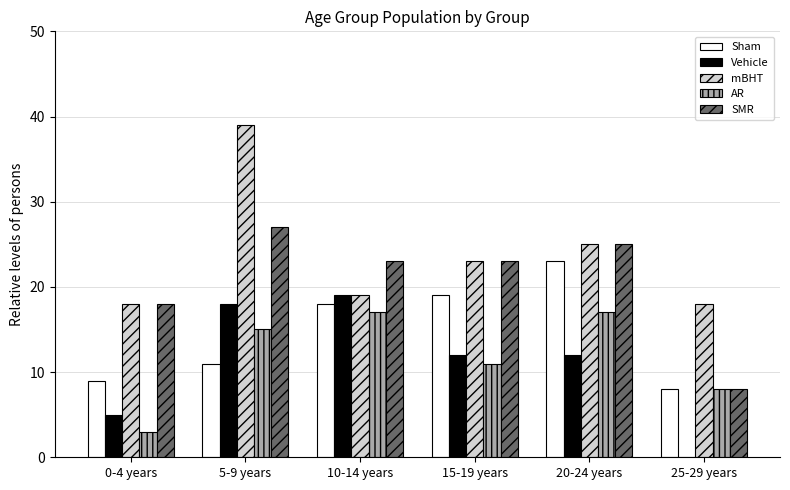

Where is AR nearest to the value 10?

15-19 years